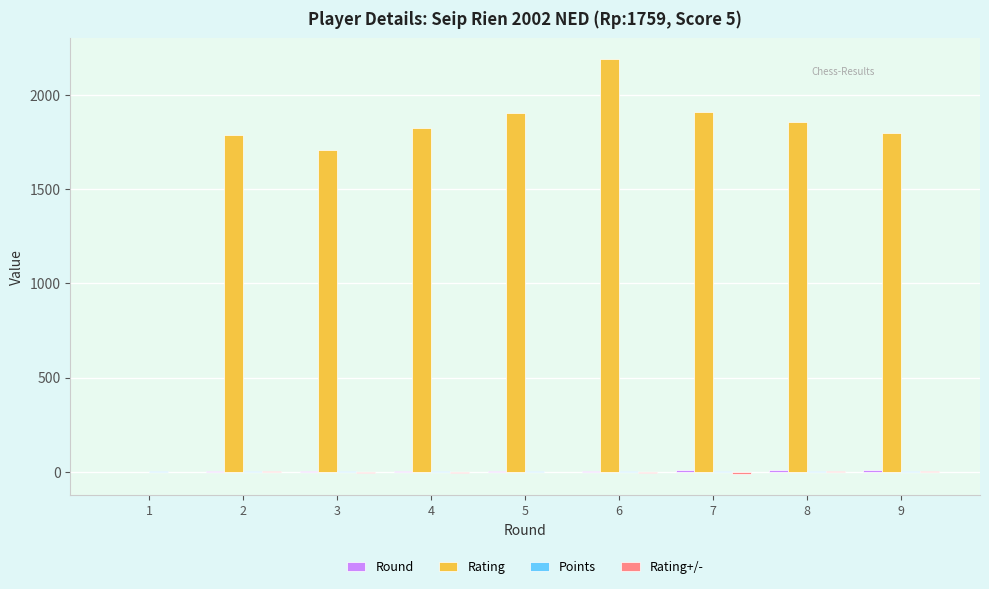

Which series has the largest total across all categories?

Rating